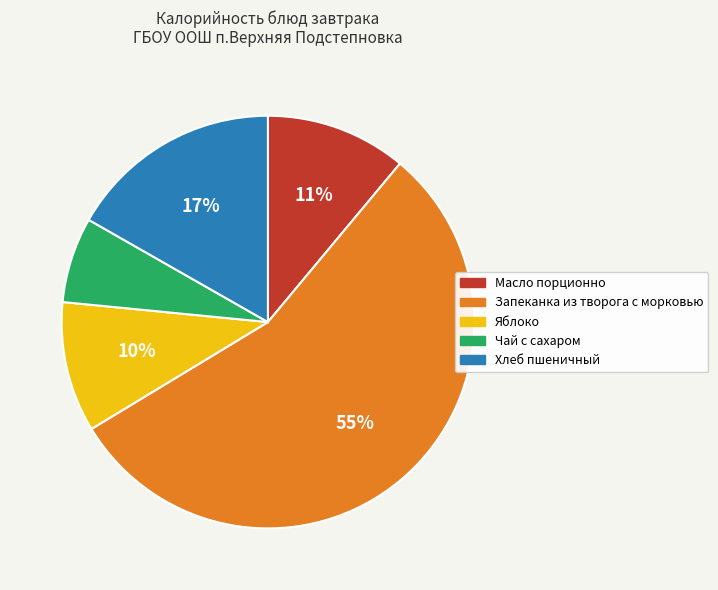

Combined, do Хлеб пшеничный and Запеканка из творога с морковью account for over 50%?

Yes